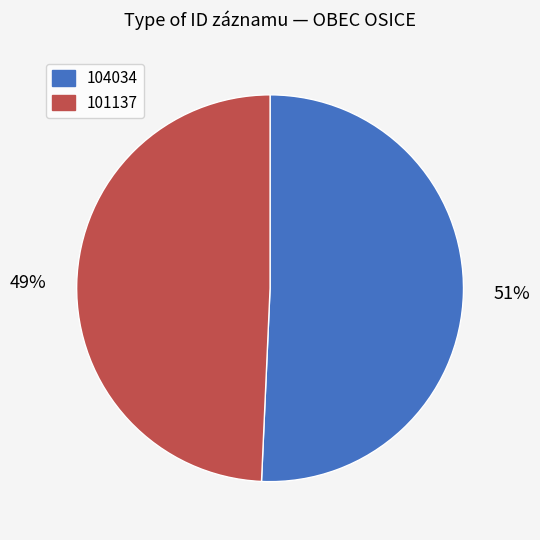

Do 101137 and 104034 together represent more than half of the pie?

Yes